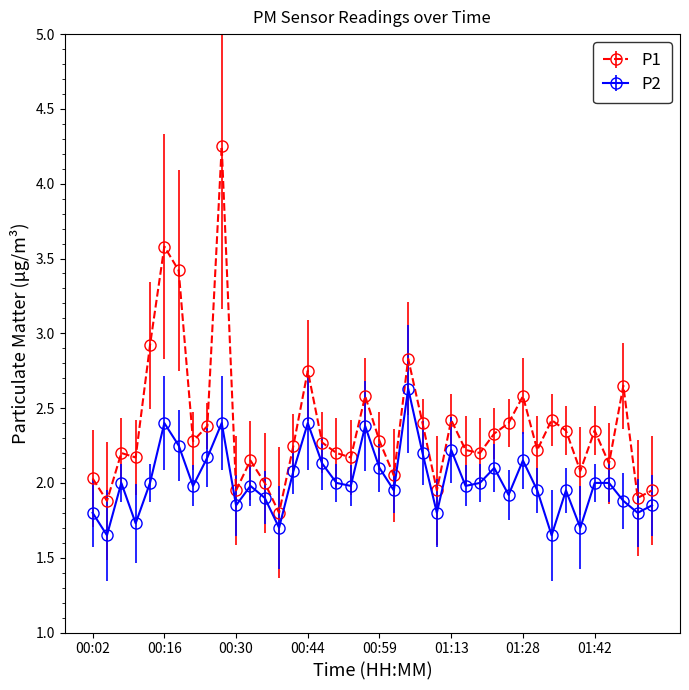

List the series in order of their peak value, highest first.

P1, P2